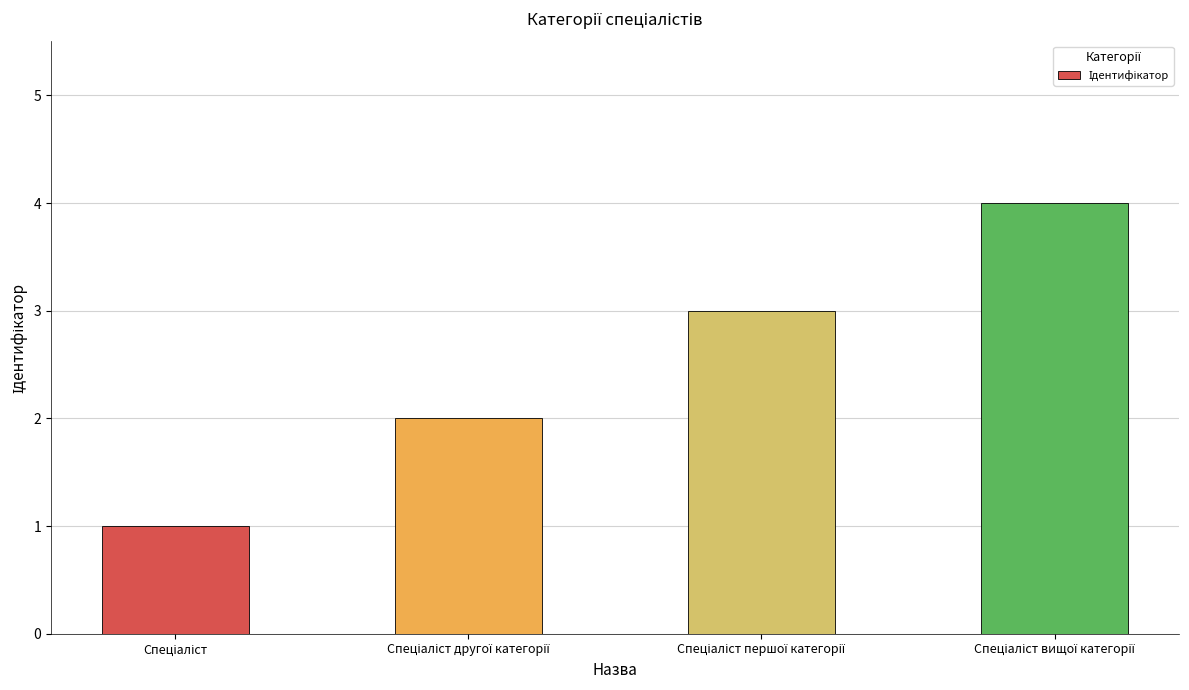

What is the minimum value shown in the chart?

1